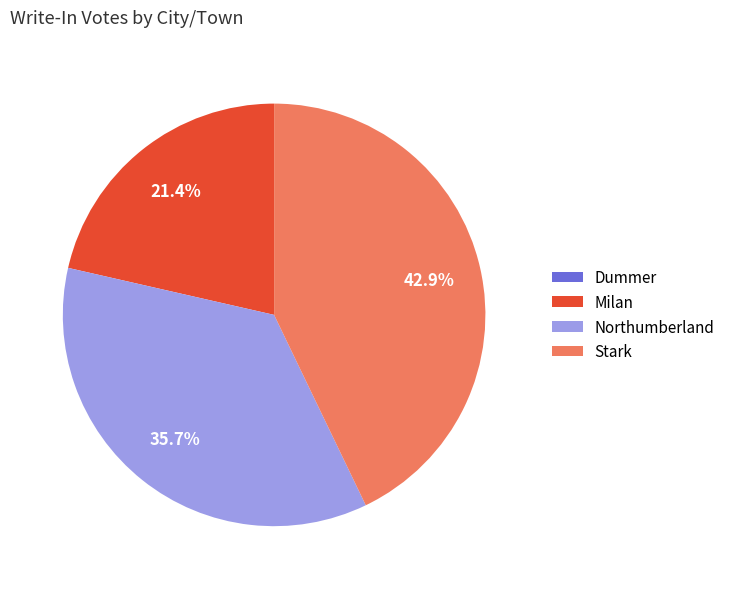

Combined, do Stark and Milan account for over 50%?

Yes